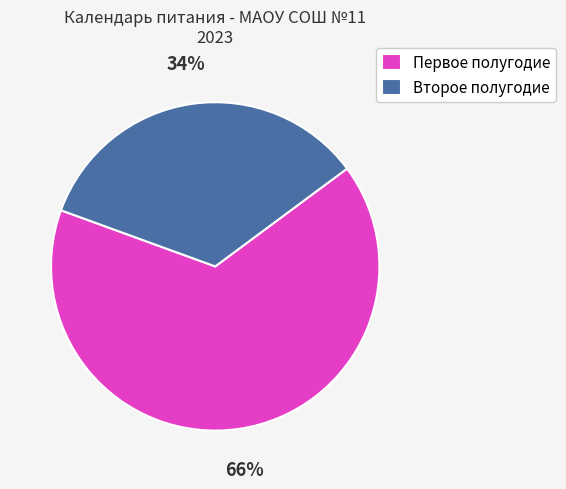

To the nearest percent, what portion does Первое полугодие represent?

66%